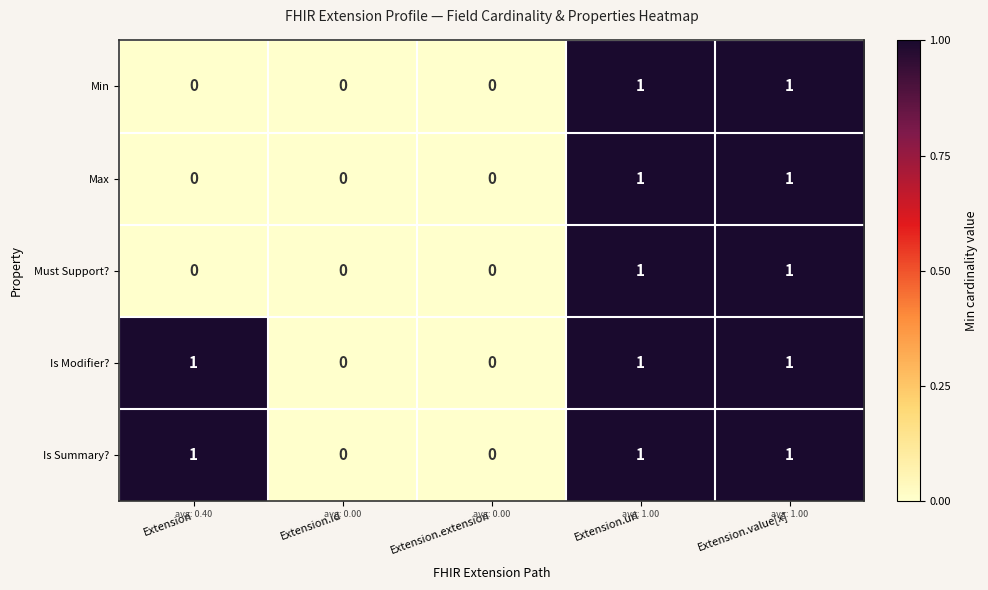

Count the number of categories in the chart.

5